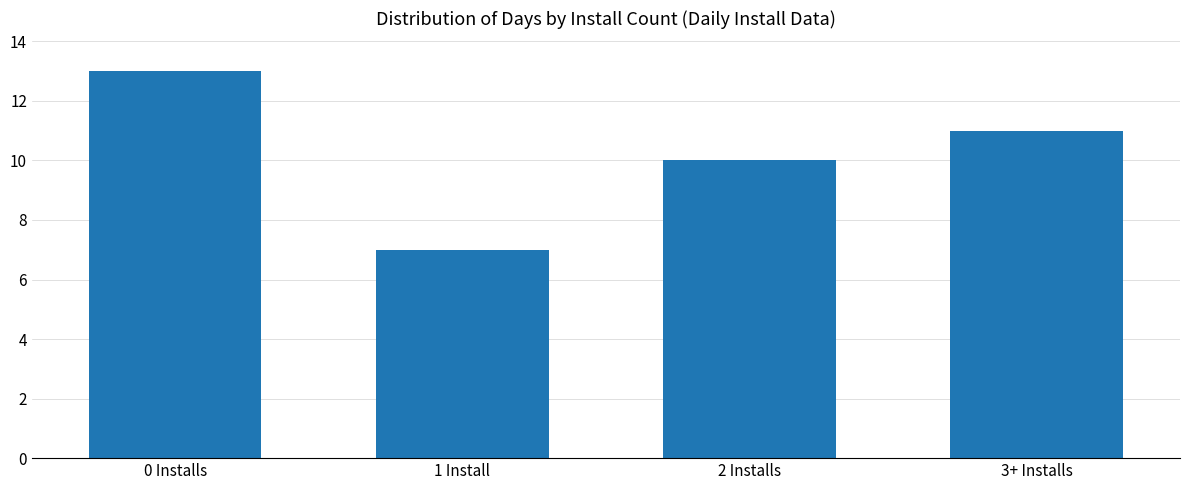

What is the label of the 4th bar from the right?

0 Installs